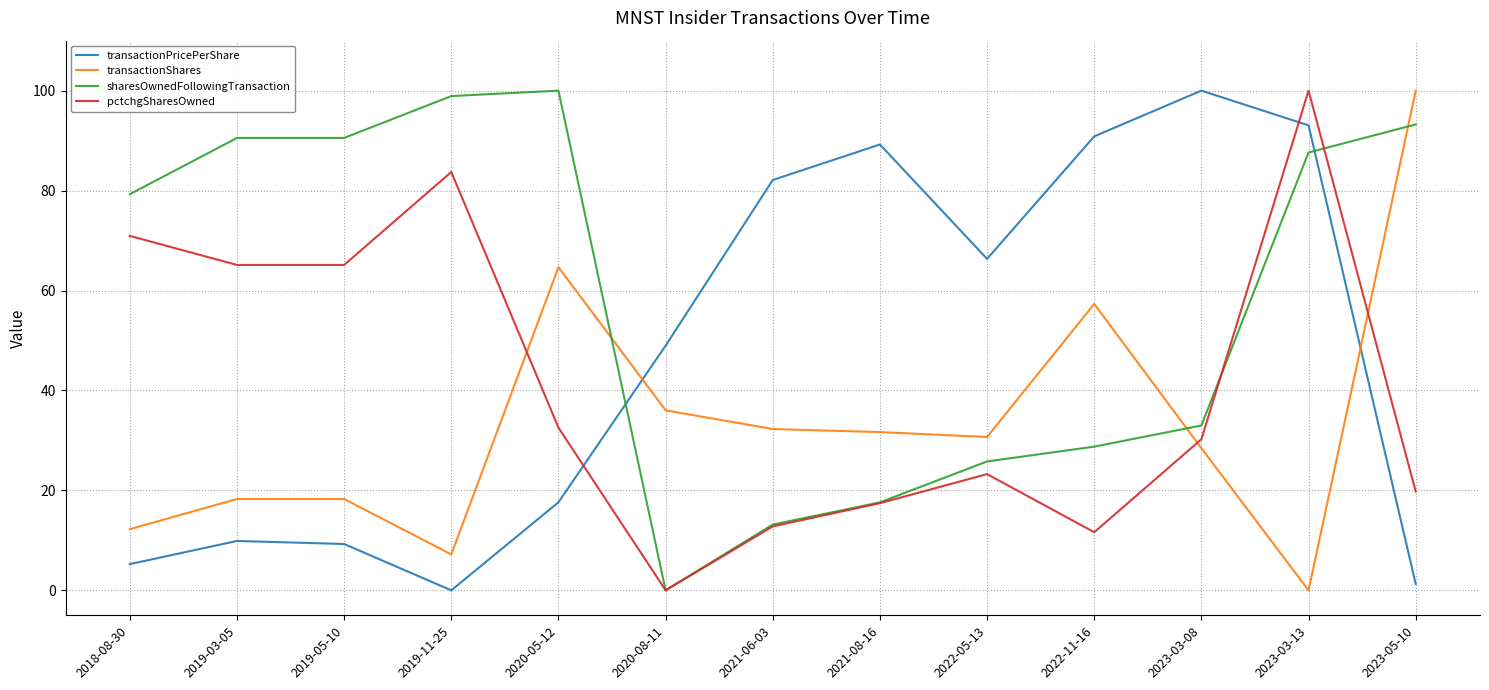

What position from the left is 2022-05-13?

9